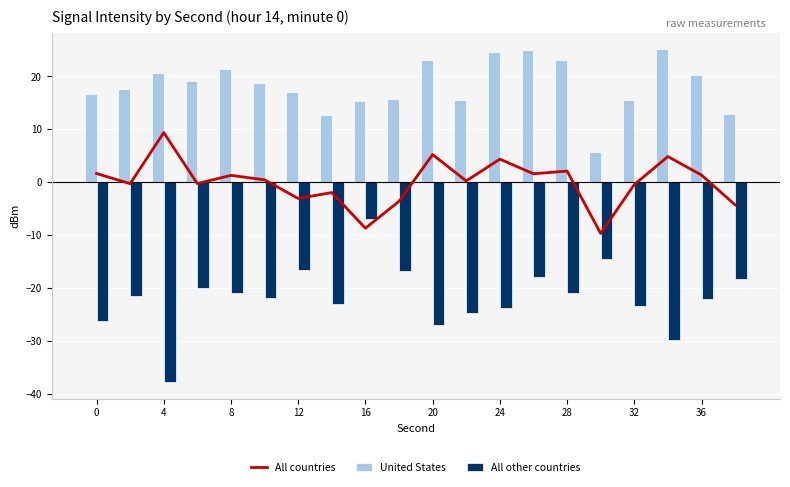

What is the highest value of the All other countries series?

-7.0